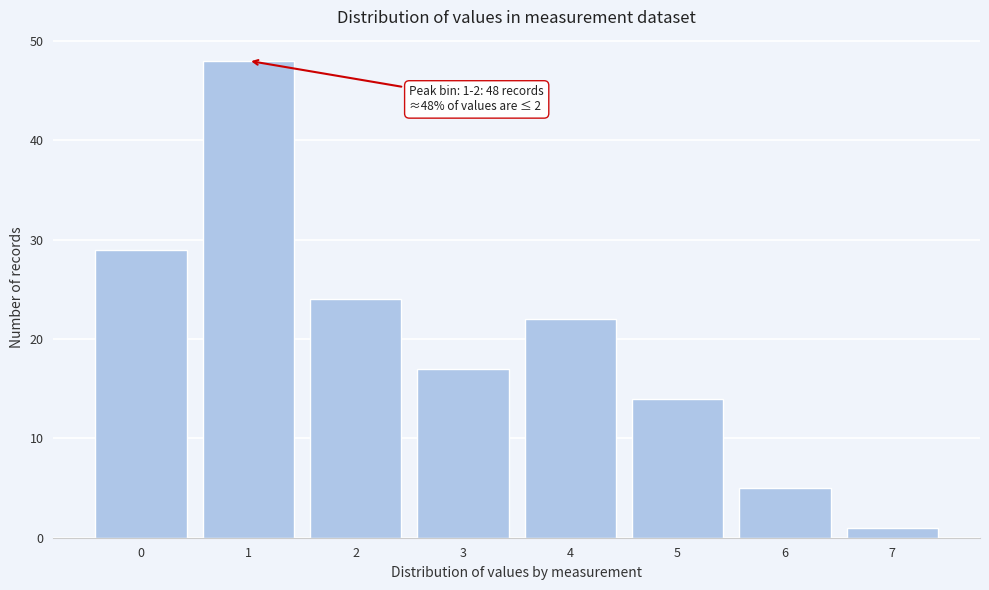

Reading right to left, extract all data points from this chart.

7=1	6=5	5=14	4=22	3=17	2=24	1=48	0=29